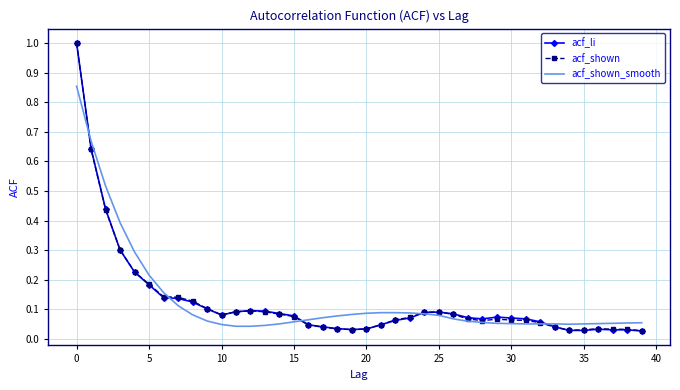

What is the greatest value displayed?

1.0